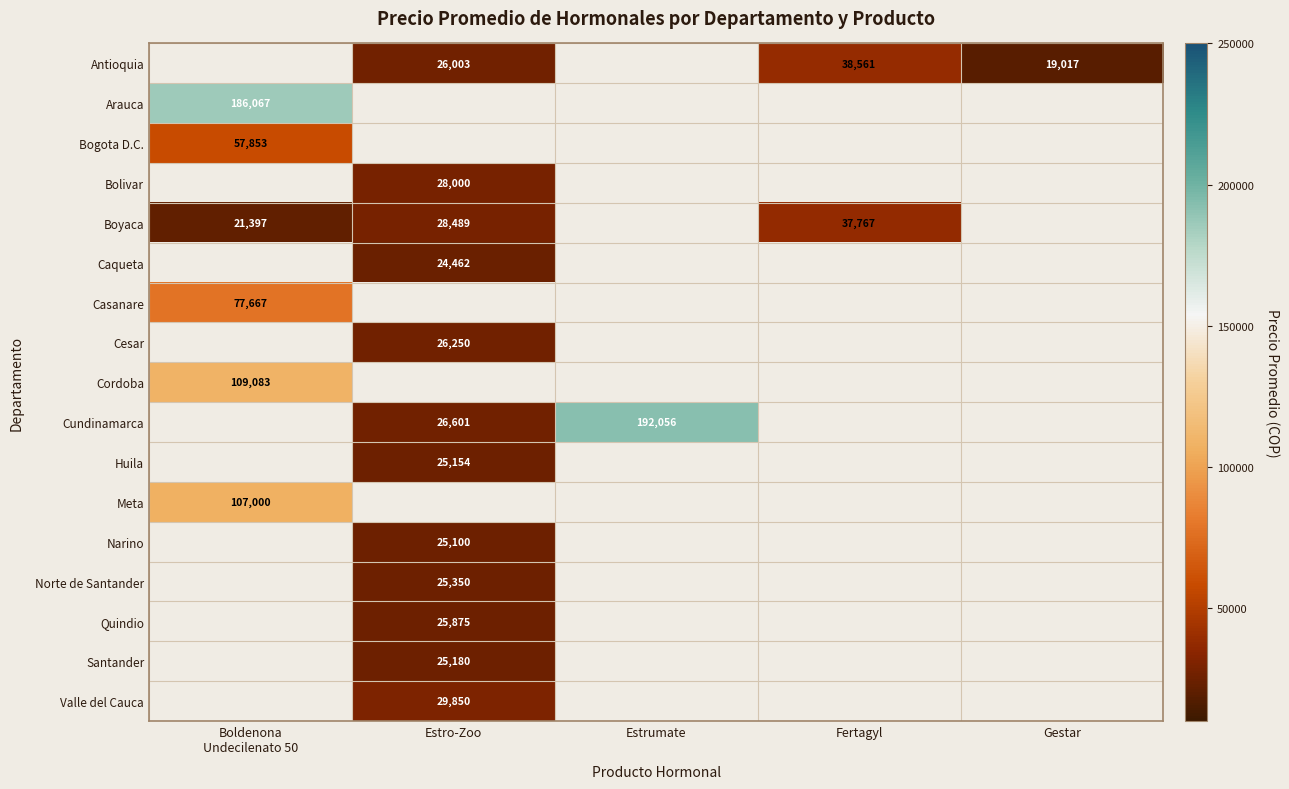

At which category does the chart reach its peak across all series?

Estrumate